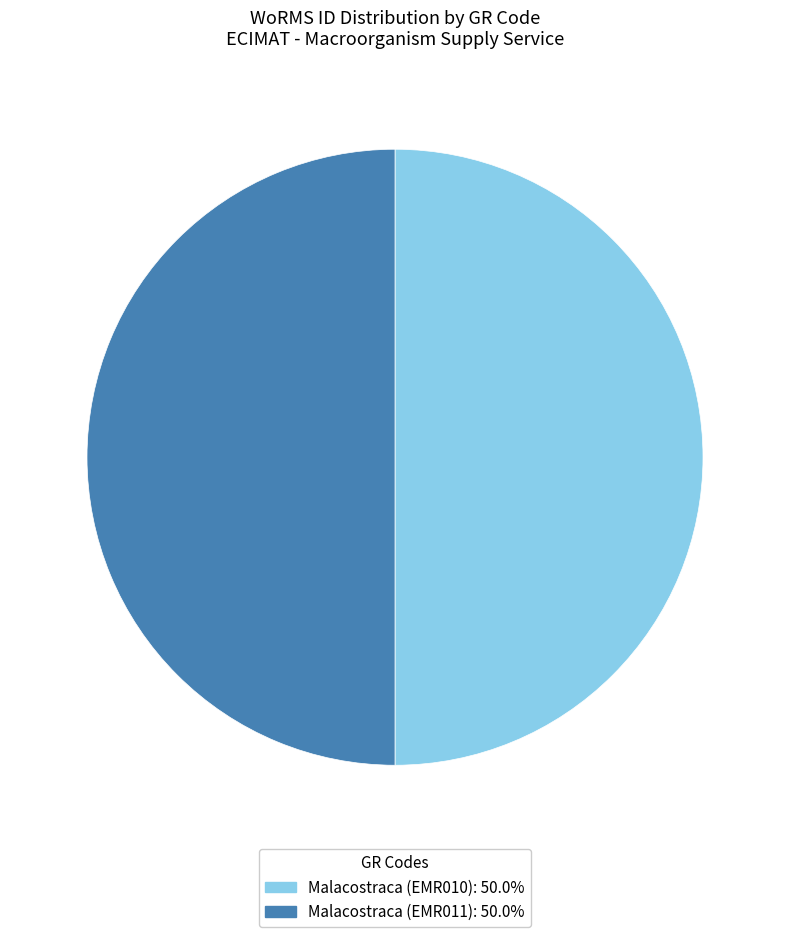

Approximately how many times larger is the value at Malacostraca (EMR010) compared to Malacostraca (EMR011)?

1.0